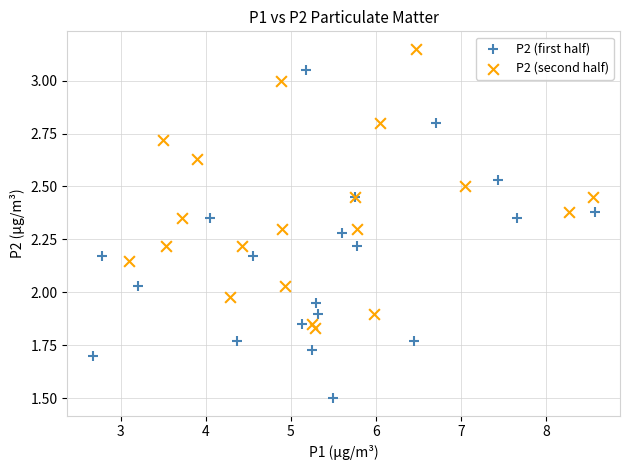

Which series reaches the maximum Y coordinate?

P2 (second half)